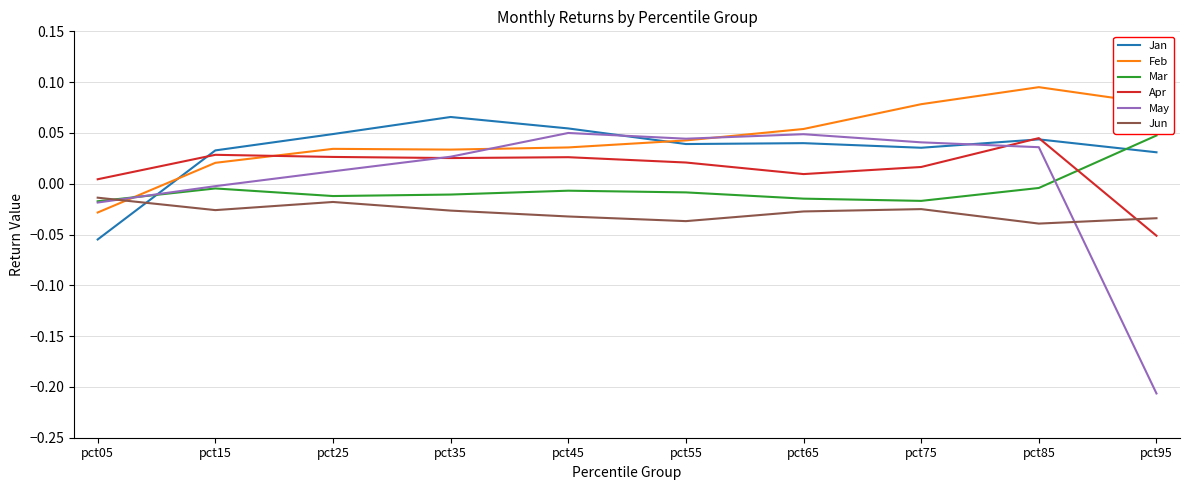

Which series has the largest total across all categories?

Feb